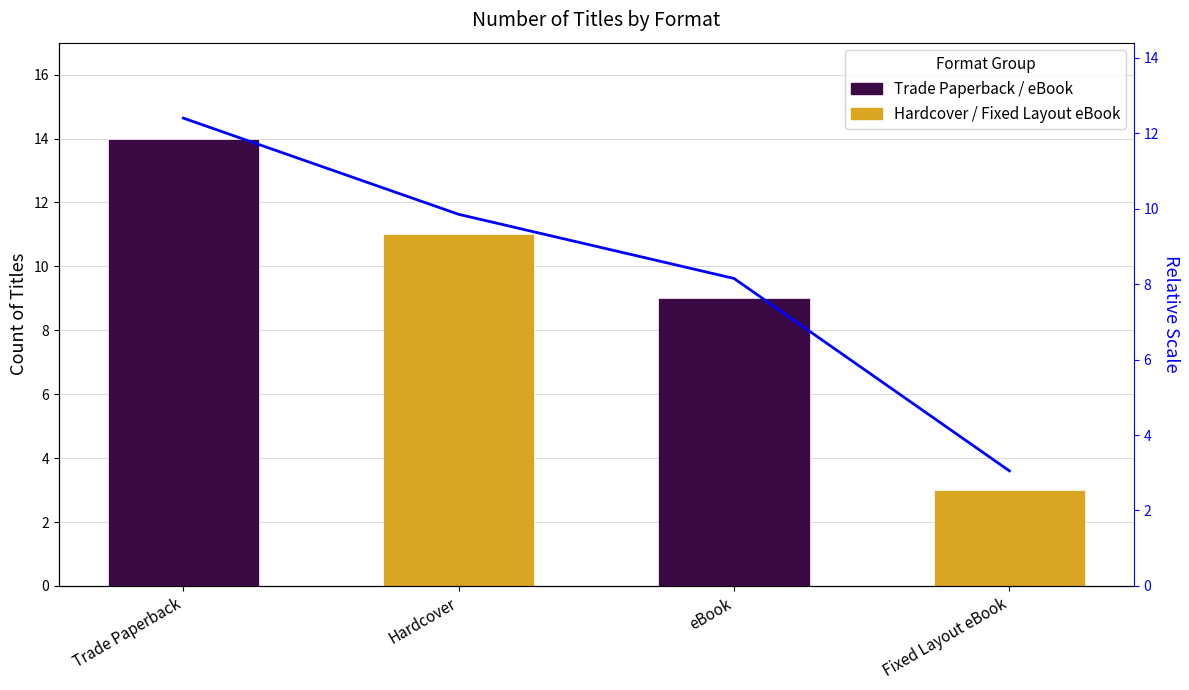

What is the sum of all Format Count values?

37.0